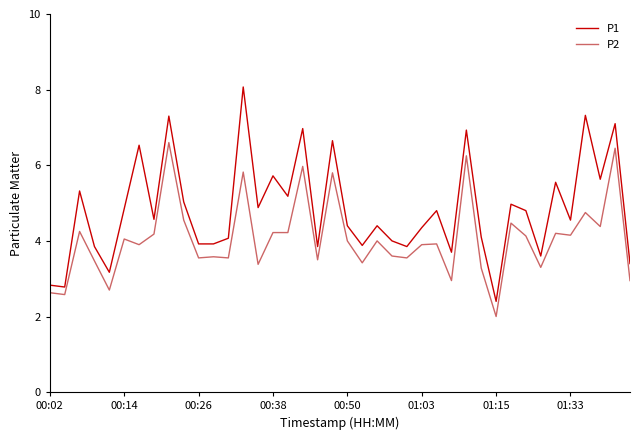

What is the difference between the maximum and minimum values in the P1 series?

5.7